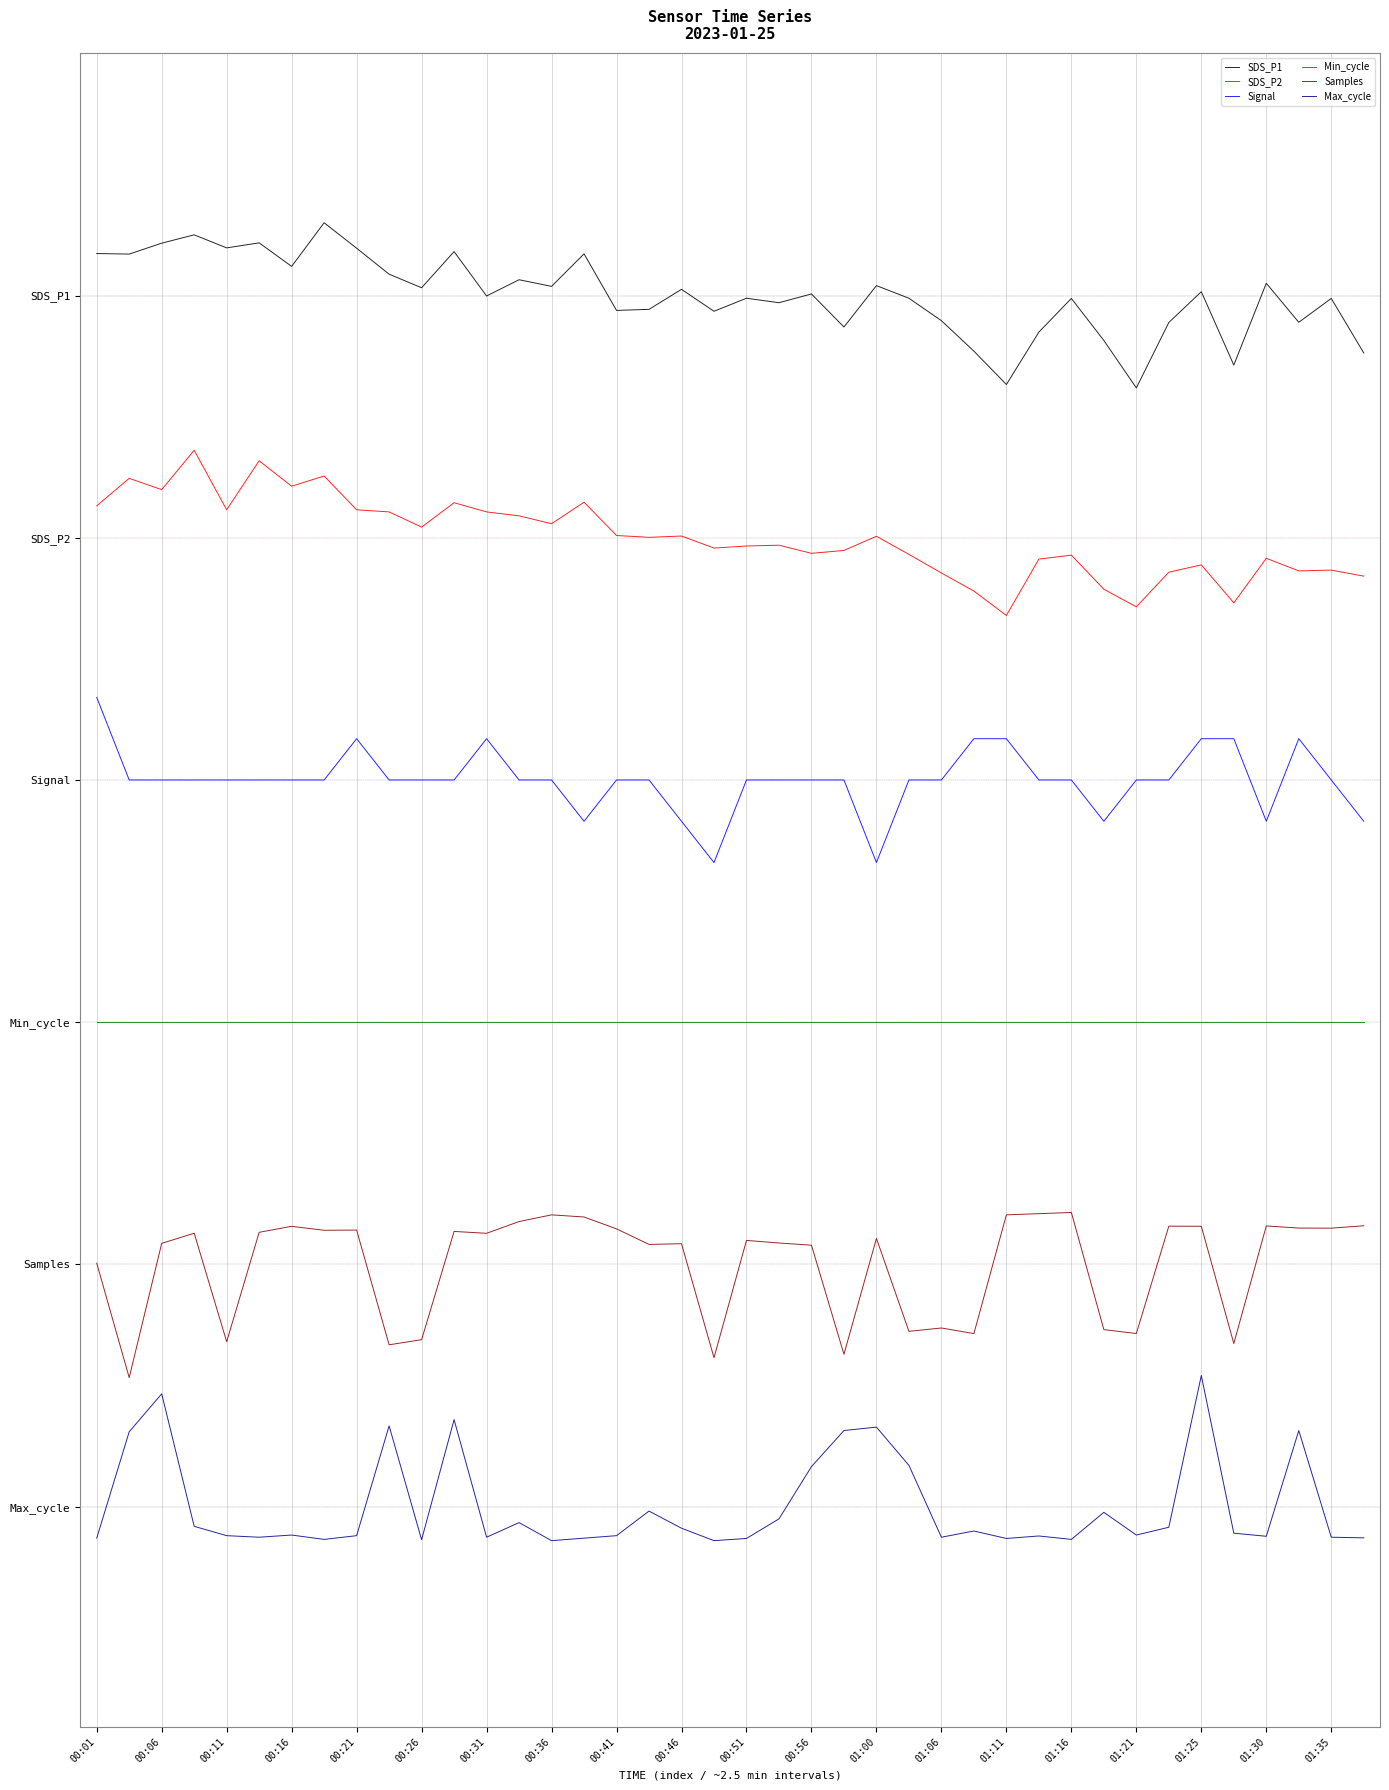

What is the highest value of the Signal series?

7.4